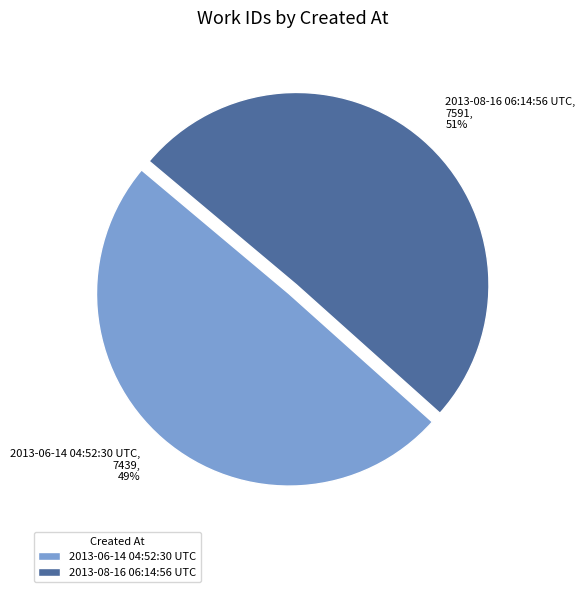

To the nearest percent, what is the average slice percentage?

50%